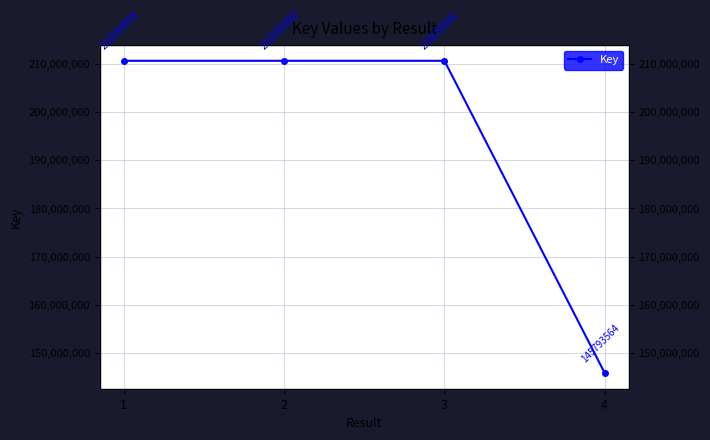

What is the smallest value displayed?

145793564